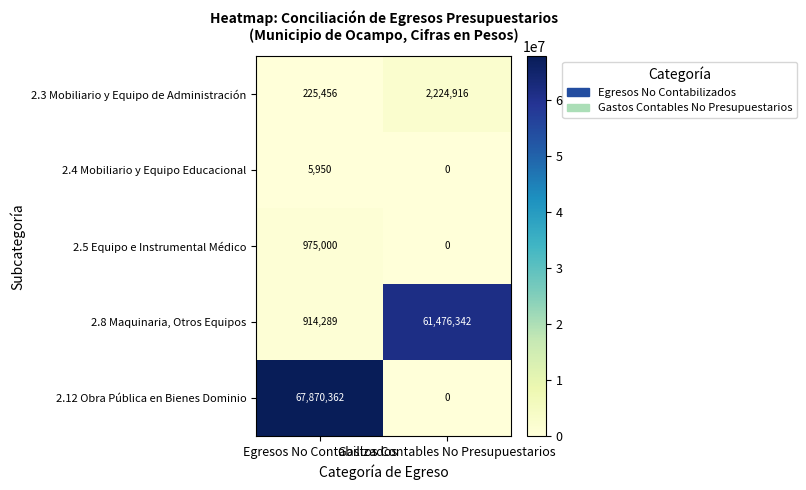

Which series has the largest total across all categories?

2.12 Obra Pública en Bienes Dominio